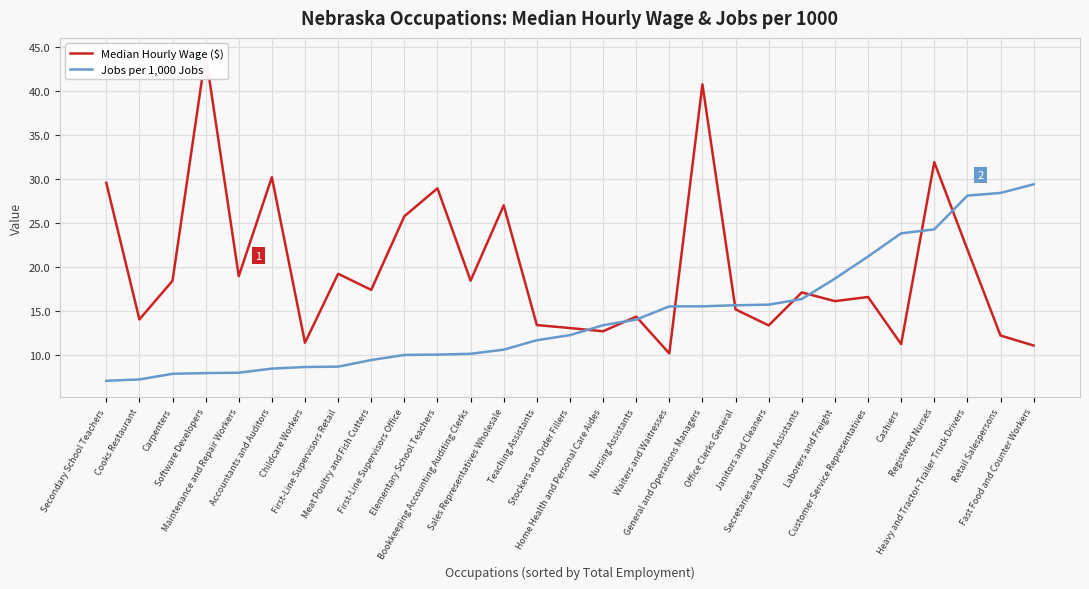

True or false: Median Hourly Wage ($) and Jobs per 1,000 Jobs cross at least once.

True